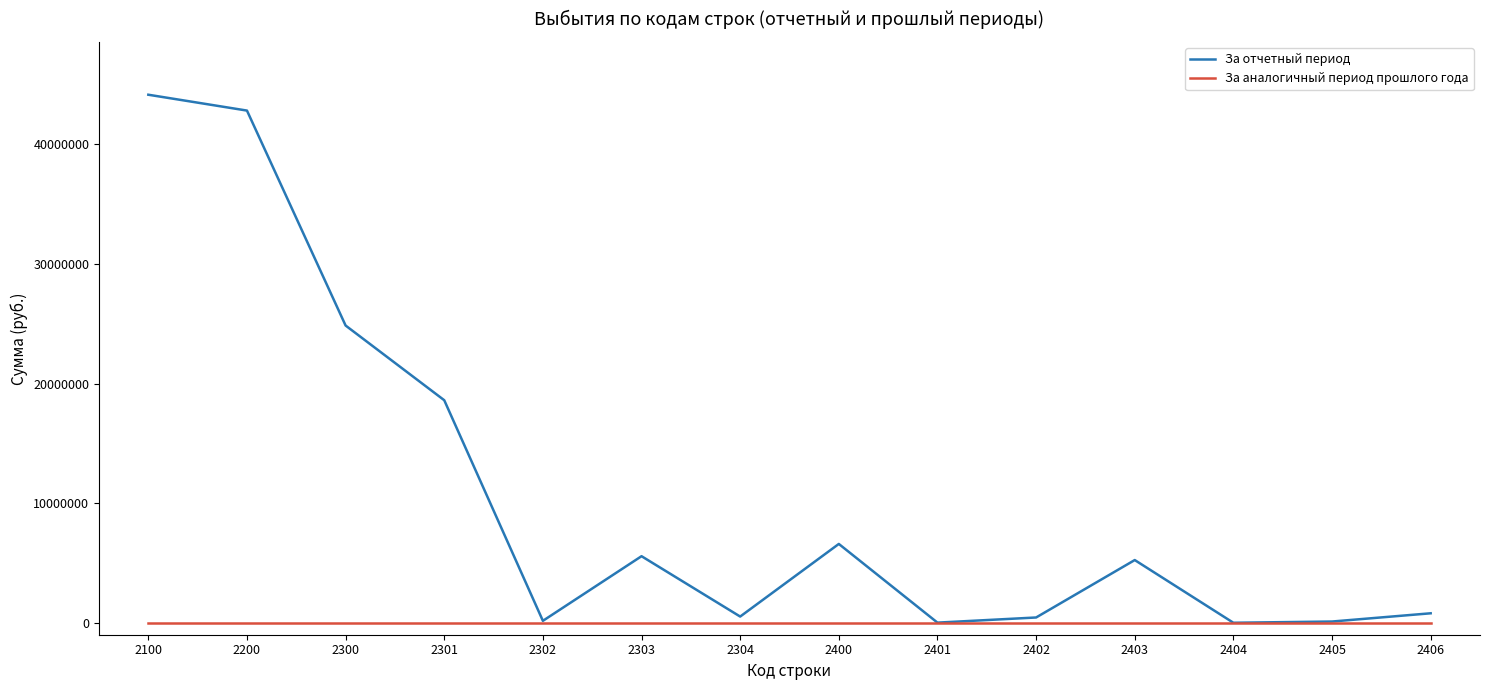

How many lines are shown in the chart?

2